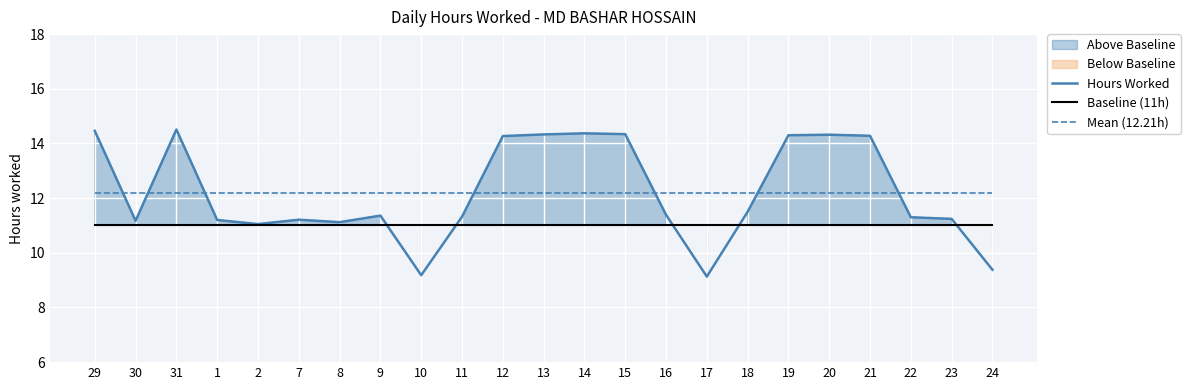

What is the difference between the maximum and minimum values in the Hours Worked series?

5.4